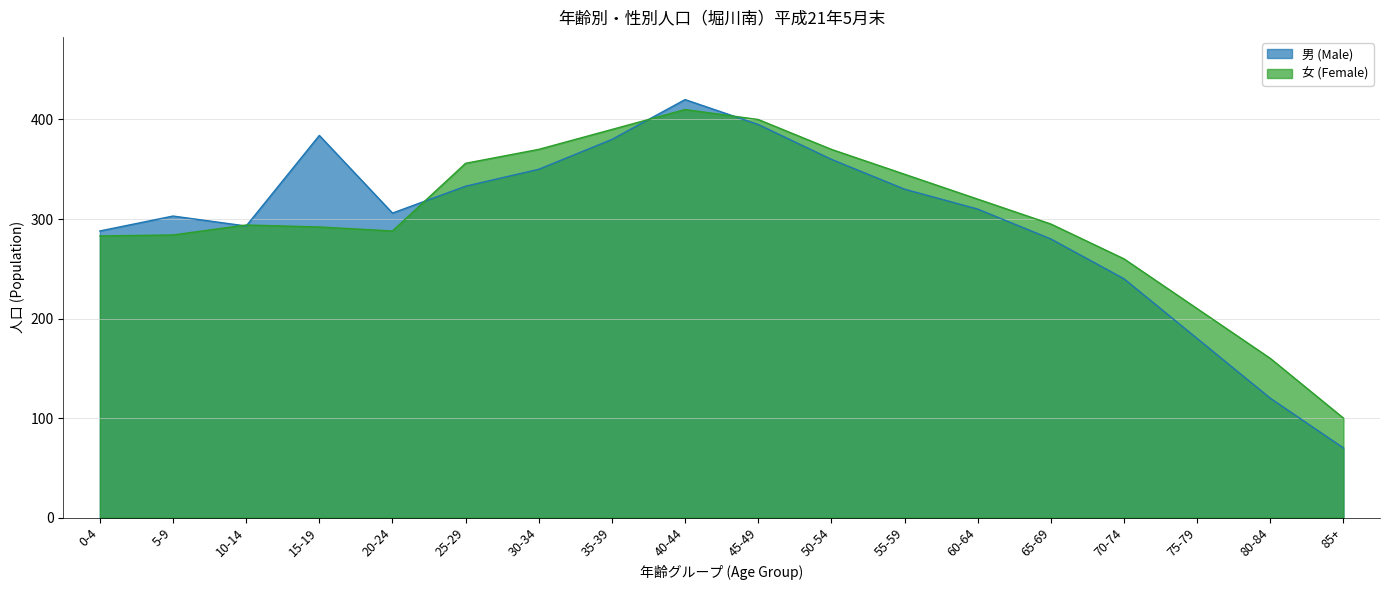

At which label is 男 (Male) closest to 245?

70-74